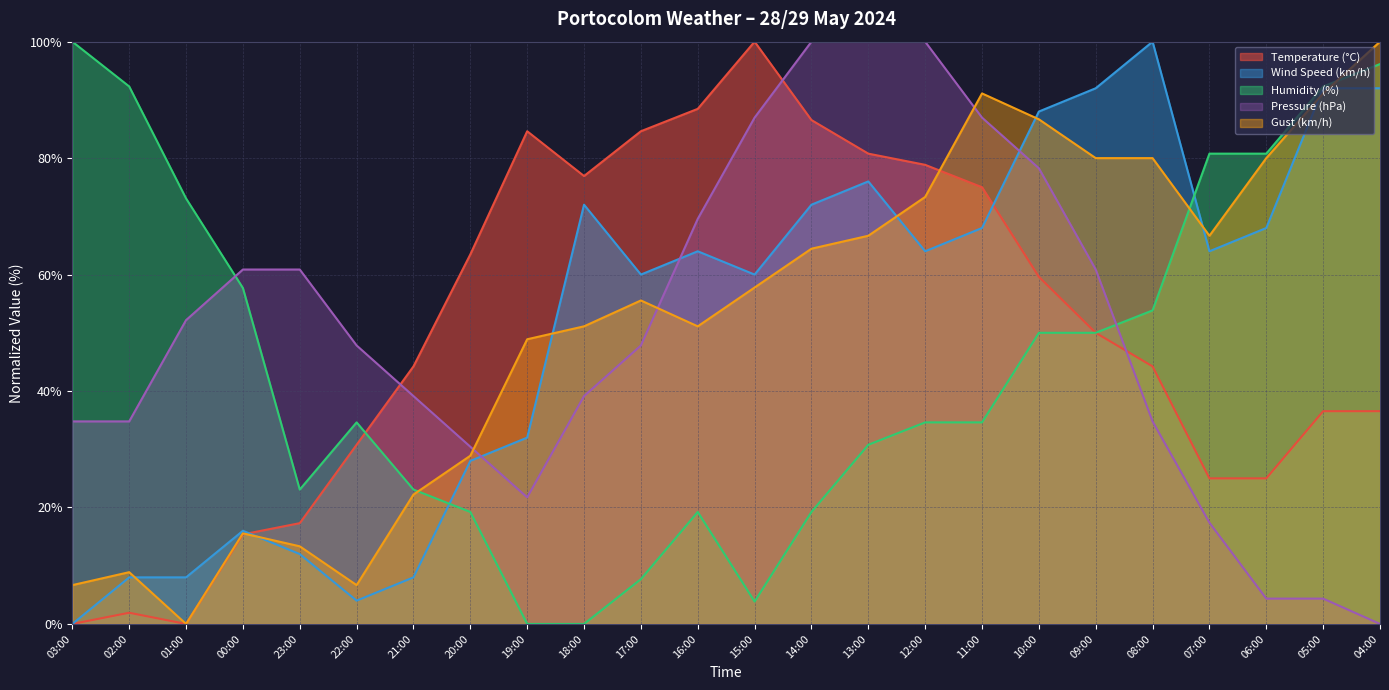

Which label corresponds to the largest value in the chart?

15:00